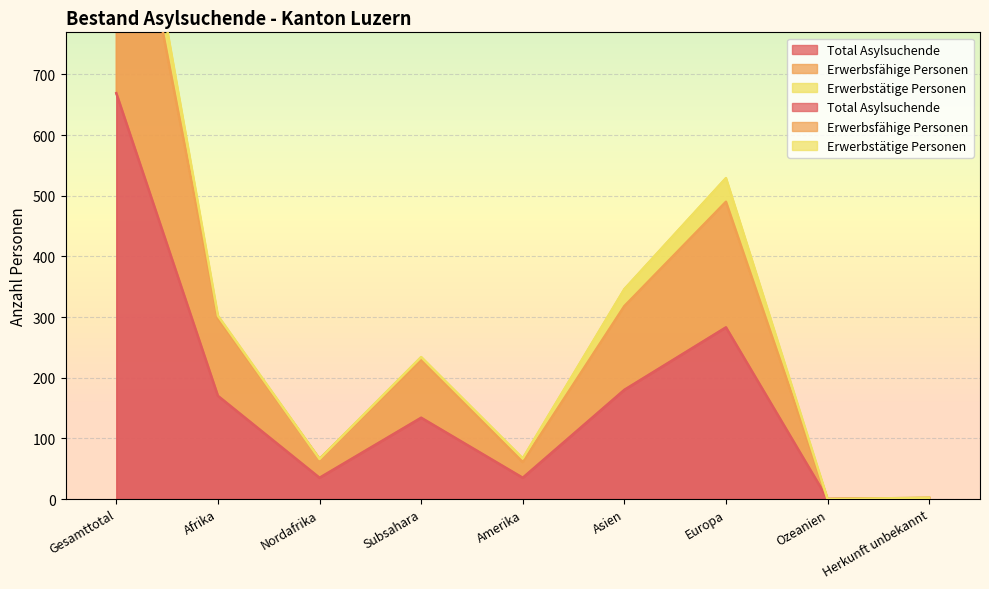

The value of Erwerbsfähige Personen at Amerika is 86. True or false?

False